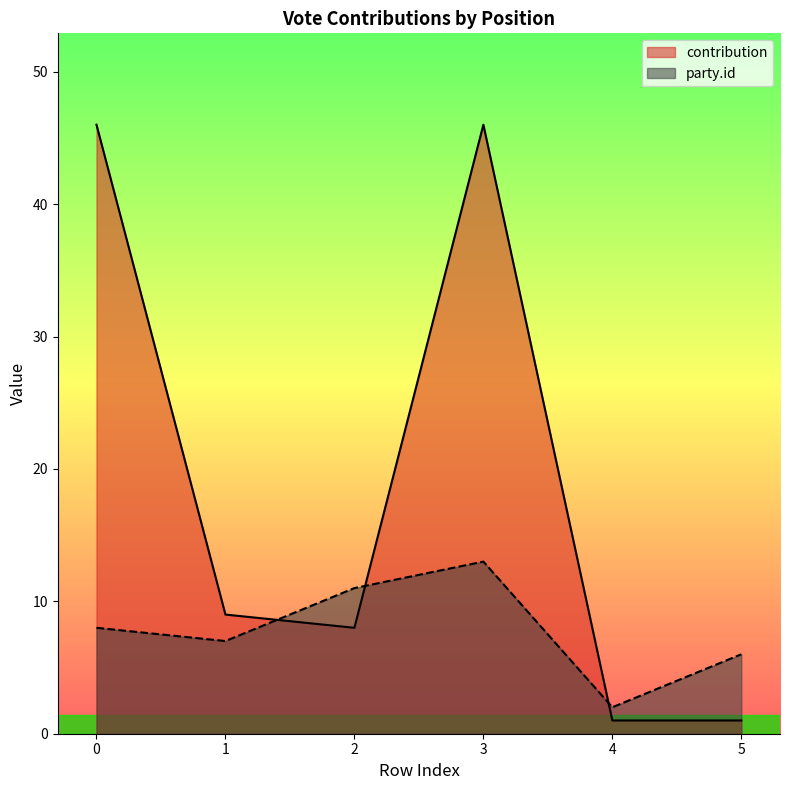

Does the chart display data point markers on the line(s)?

No